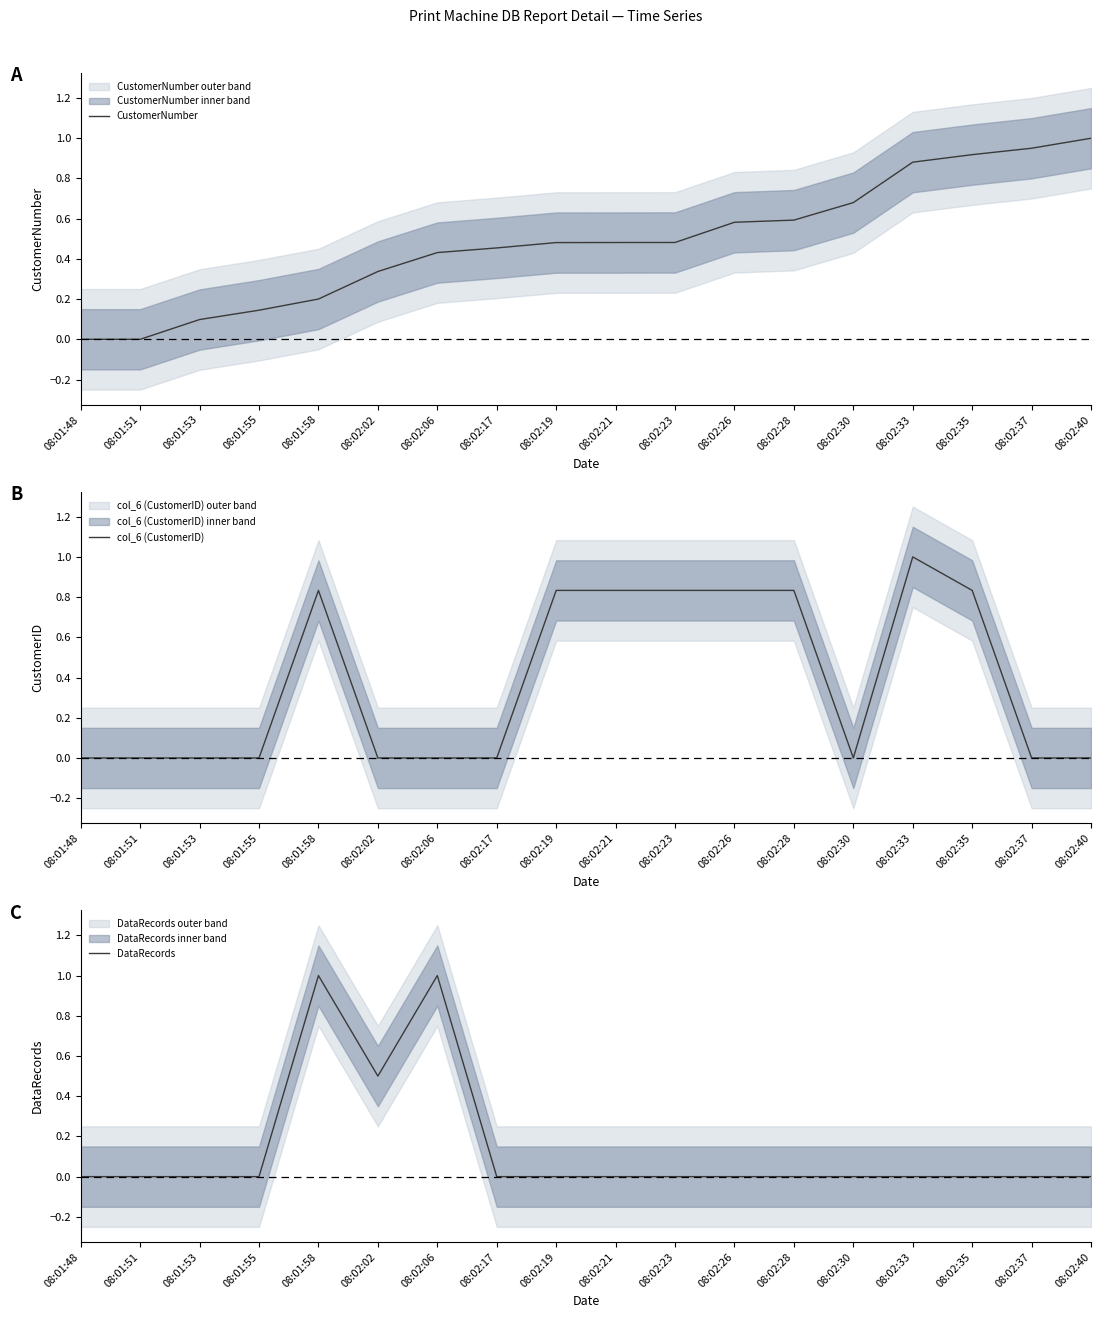

How many series are shown in this chart?

3